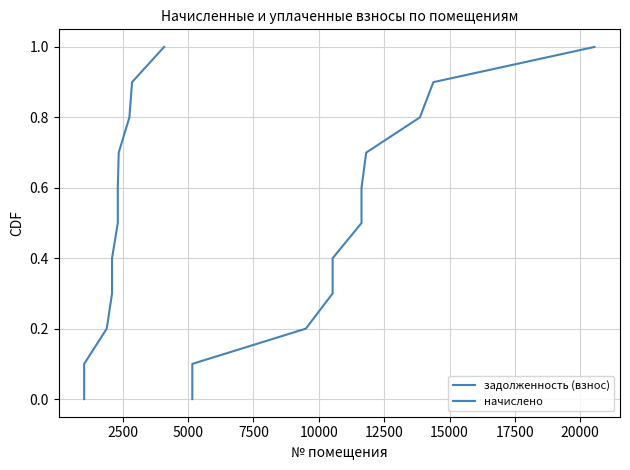

True or false: задолженность (взнос) has more than 1 interior local peaks.

False